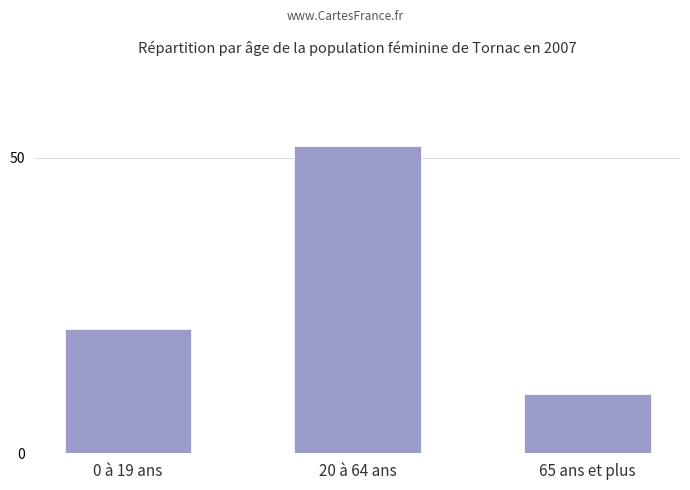

At which category does the chart reach its minimum across all series?

65 ans et plus